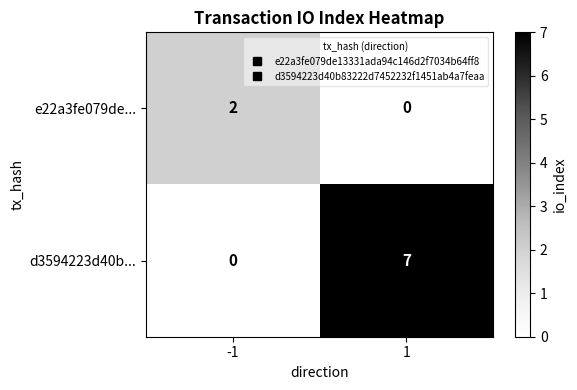

What is the sum of the d3594223d40b... values at -1 and 1?

7